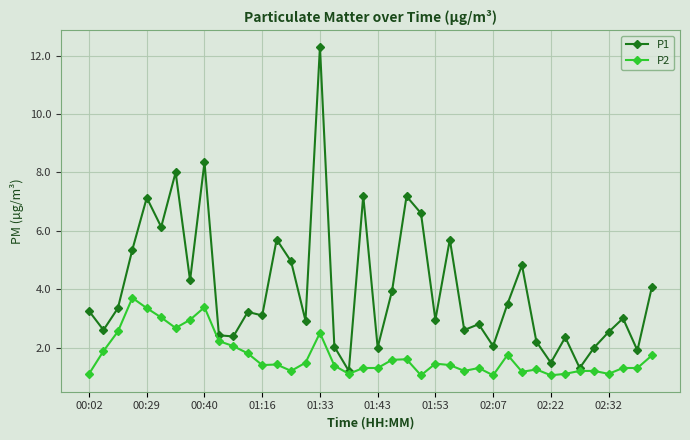

Which series has the largest total across all categories?

P1